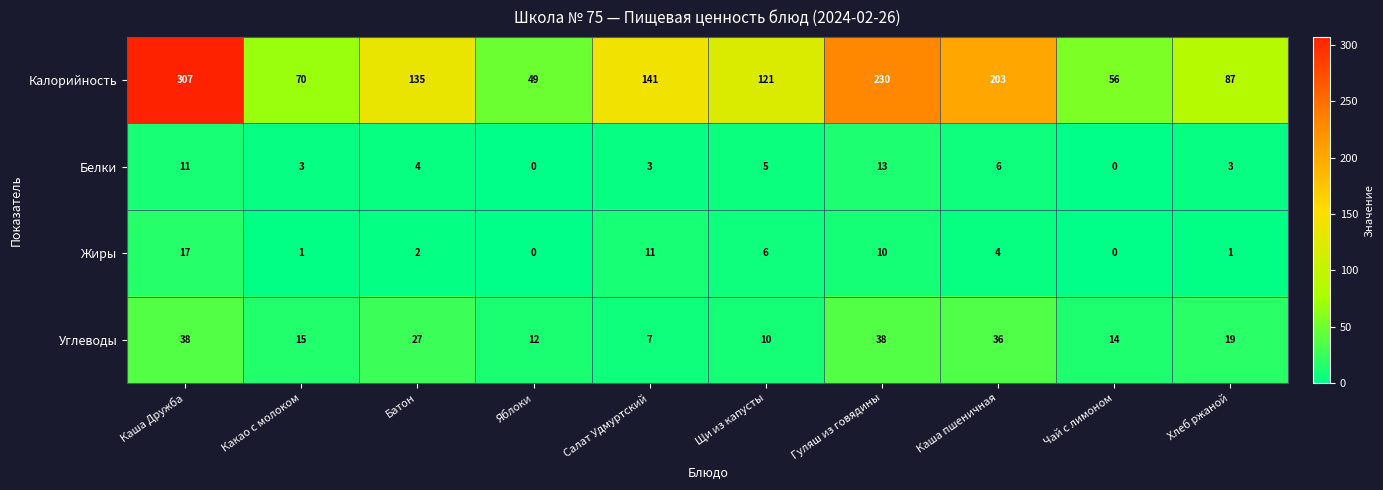

Rank the series by their maximum value, from lowest to highest.

Белки, Жиры, Углеводы, Калорийность